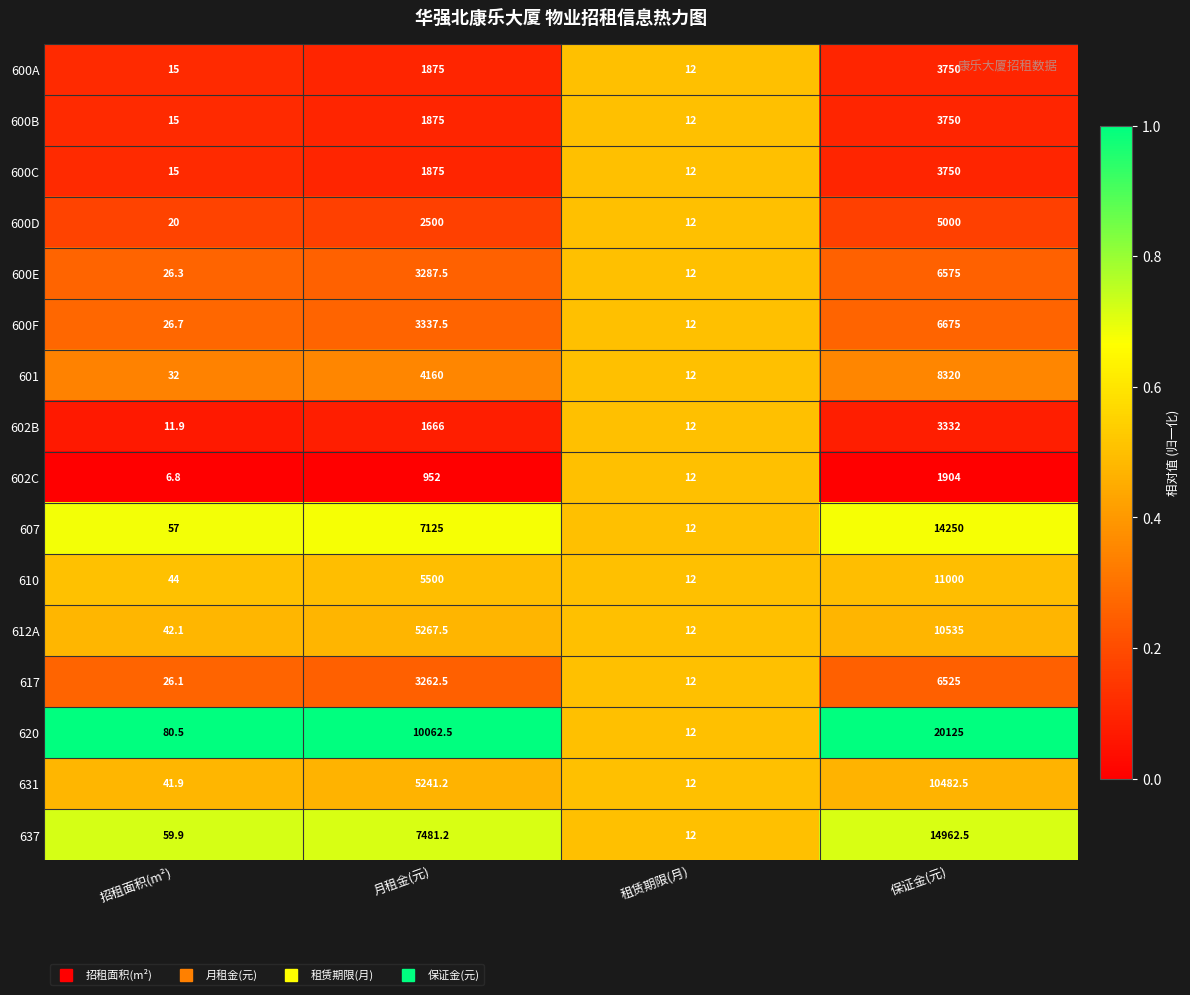

Between 招租面积(m²) and 月租金(元), which series saw the biggest shift?

620